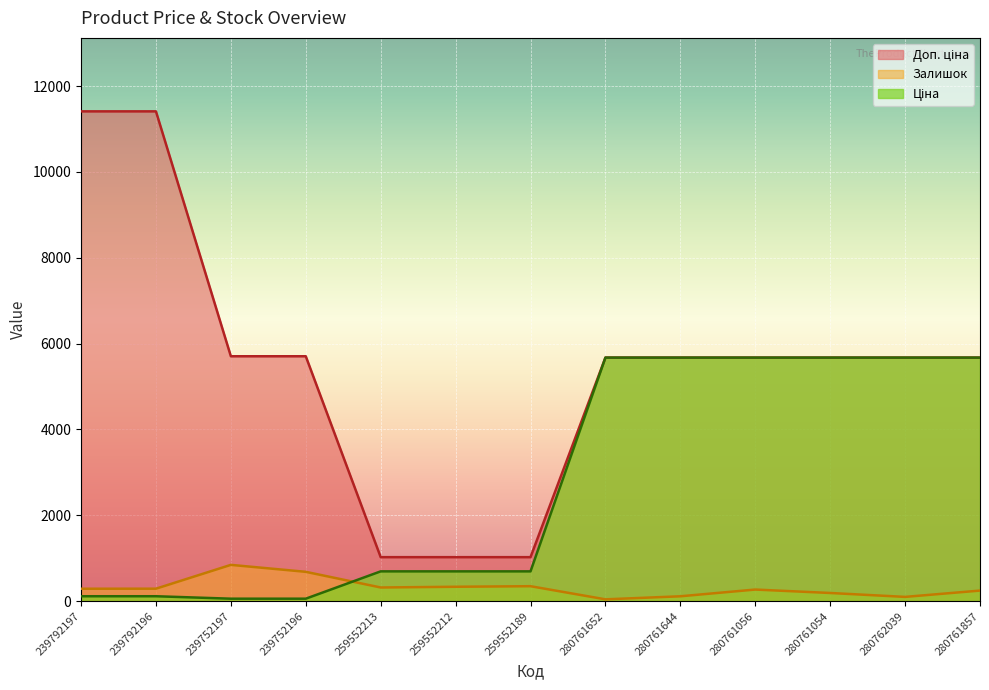

True or false: Ціна and Доп. ціна cross at least once.

False